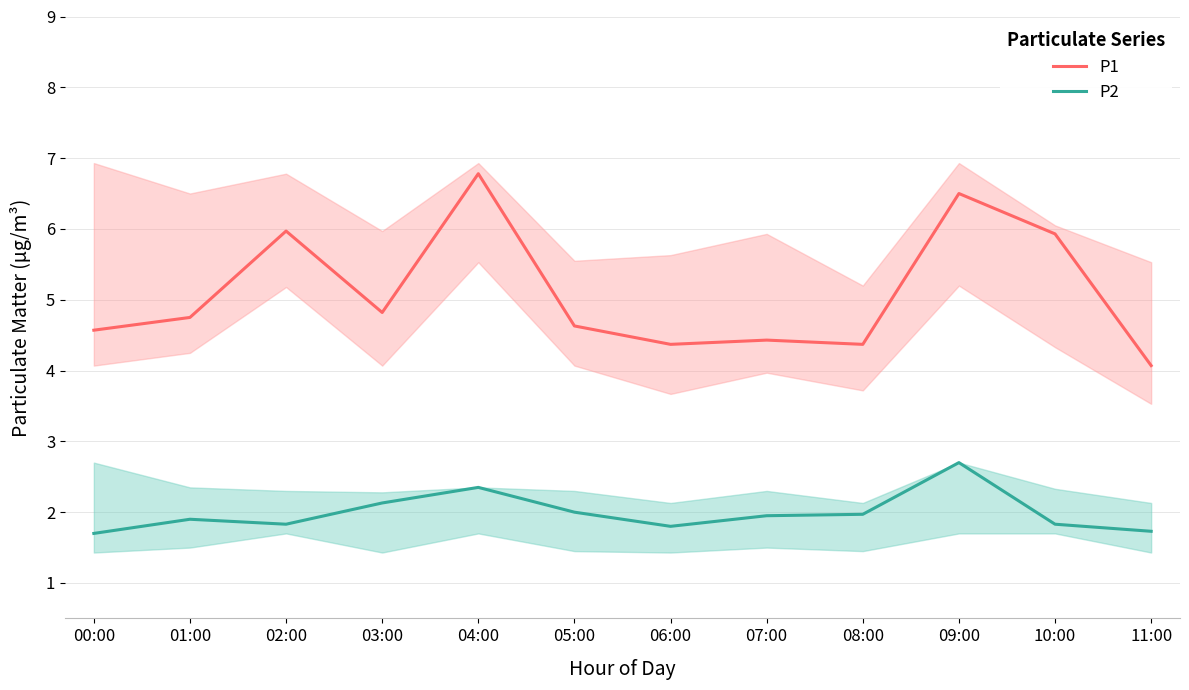

True or false: P1 has more than 2 interior local peaks.

True